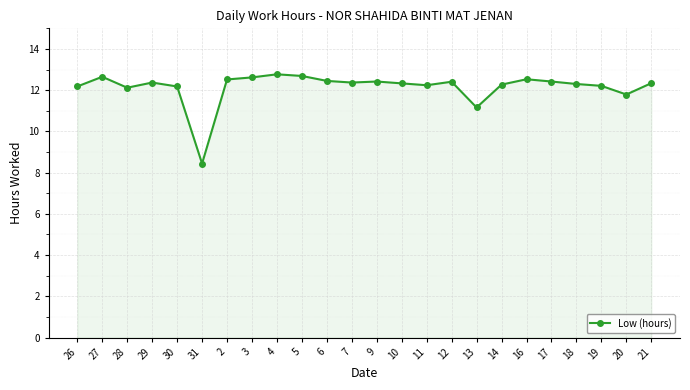

Does the chart have visible grid lines?

Yes